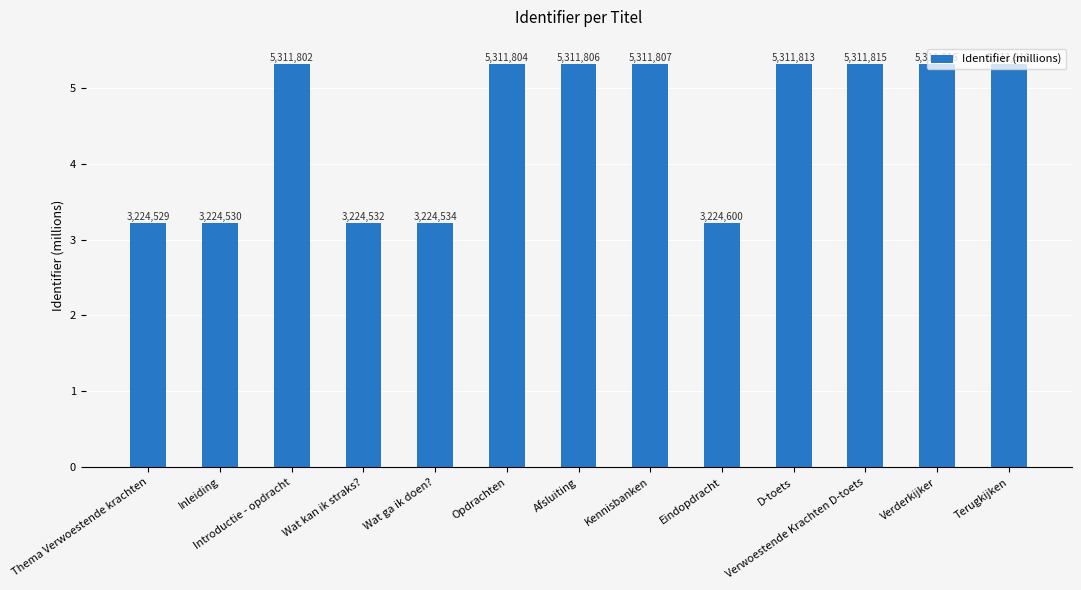

How many bars are there in total?

13